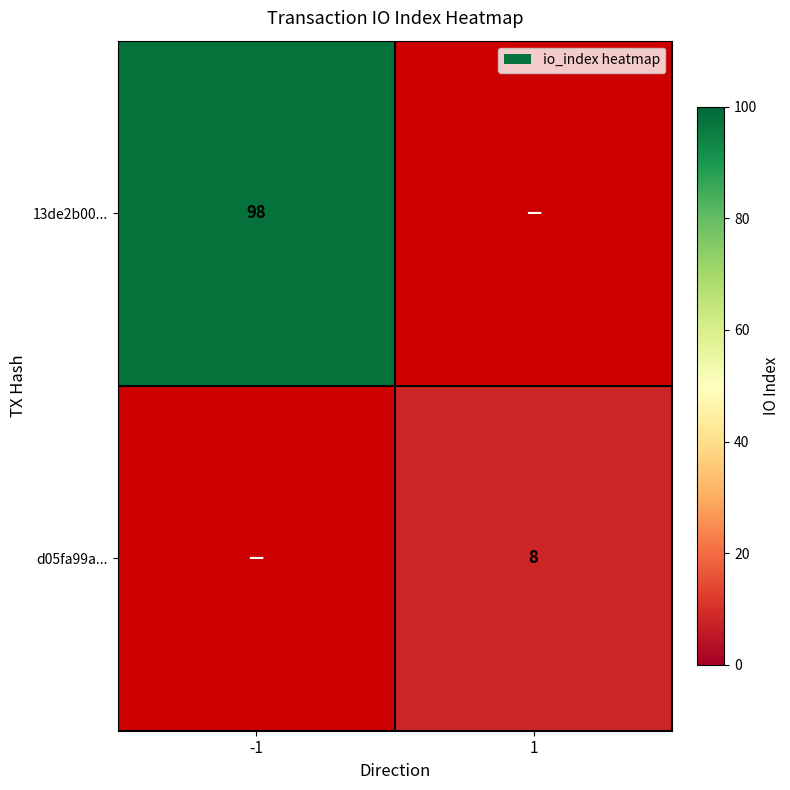

The 13de2b00... series shows 20 at -1. True or false?

False